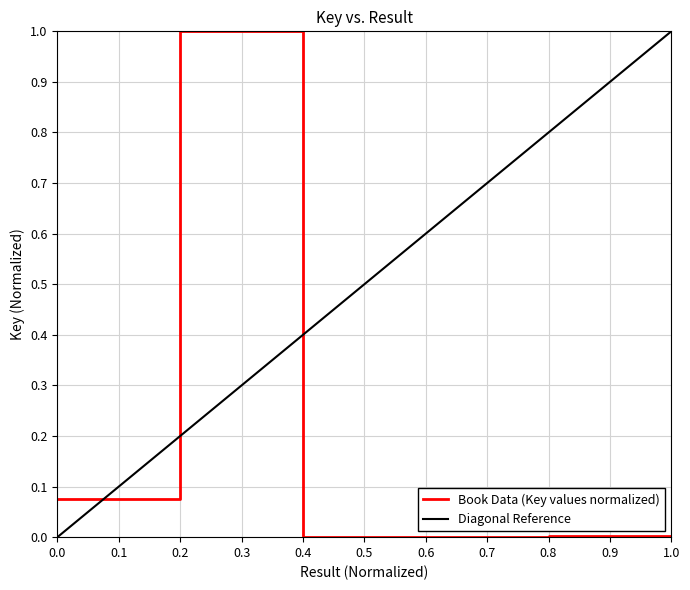

True or false: Book Data (Key values normalized) has a value of 0.4 at 0.2.

False